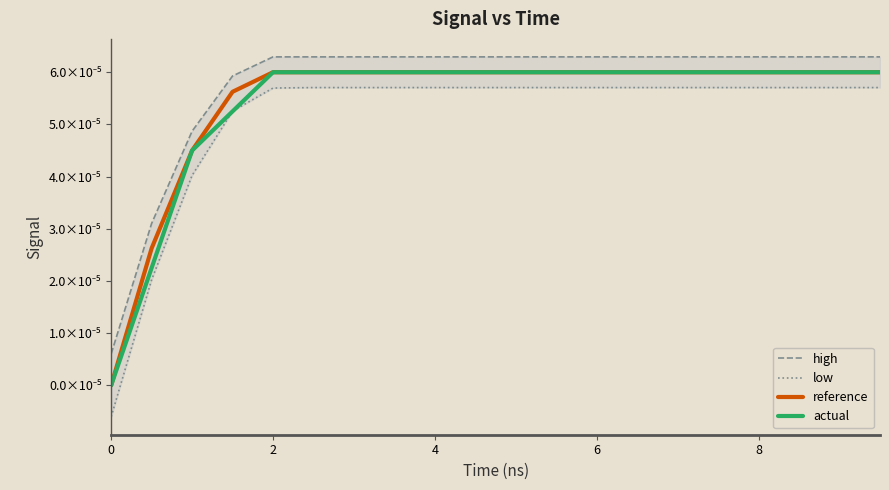

Which series has the widest spread of values?

low